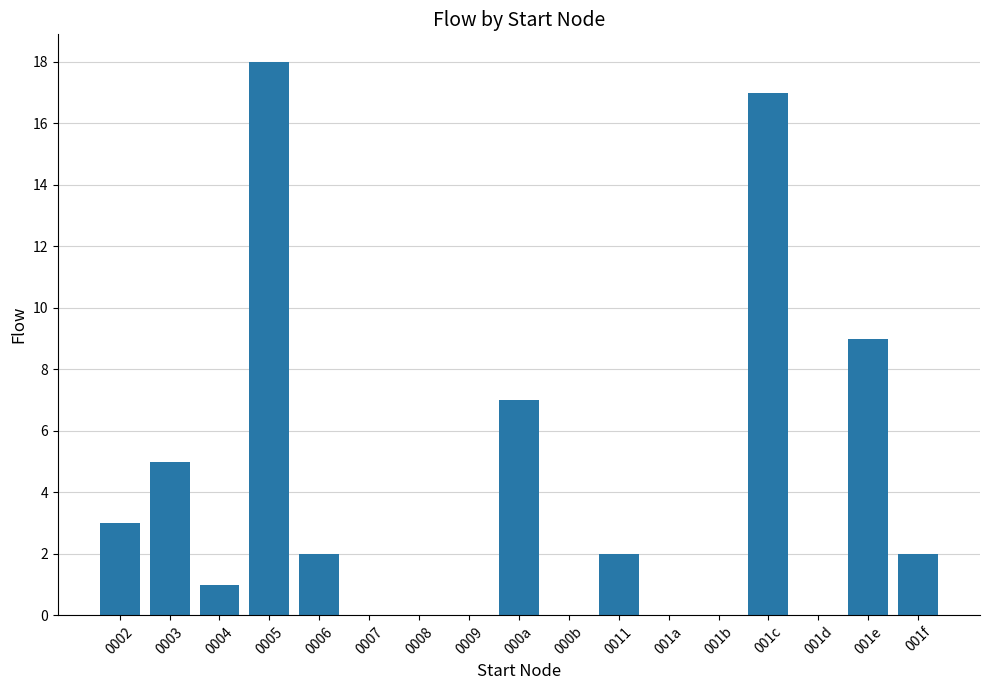

At which label does the data first exceed 2?

0002